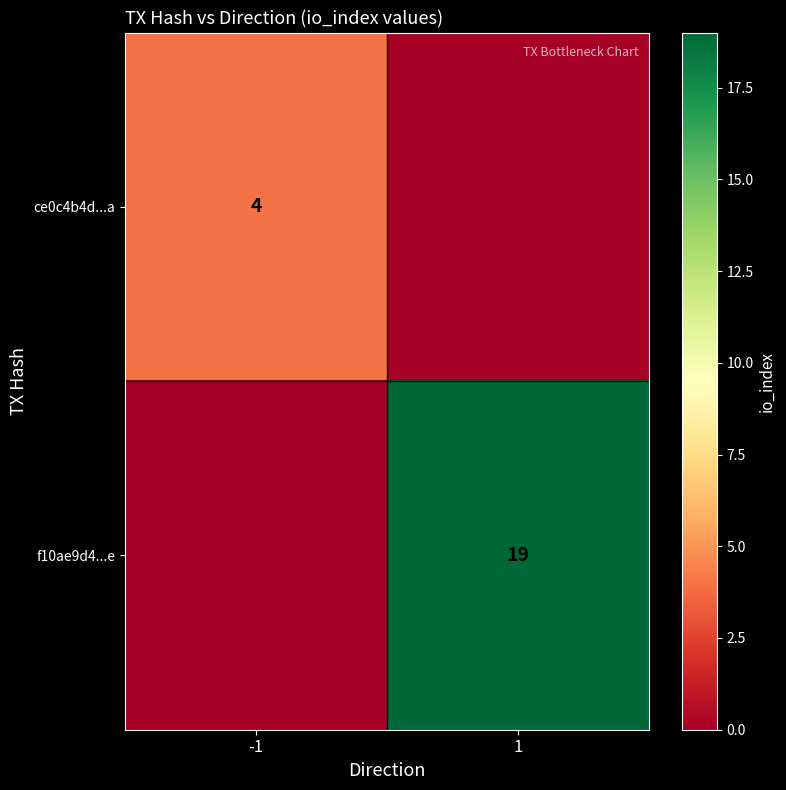

The value of f10ae9d4...e at 1 is 19. True or false?

True